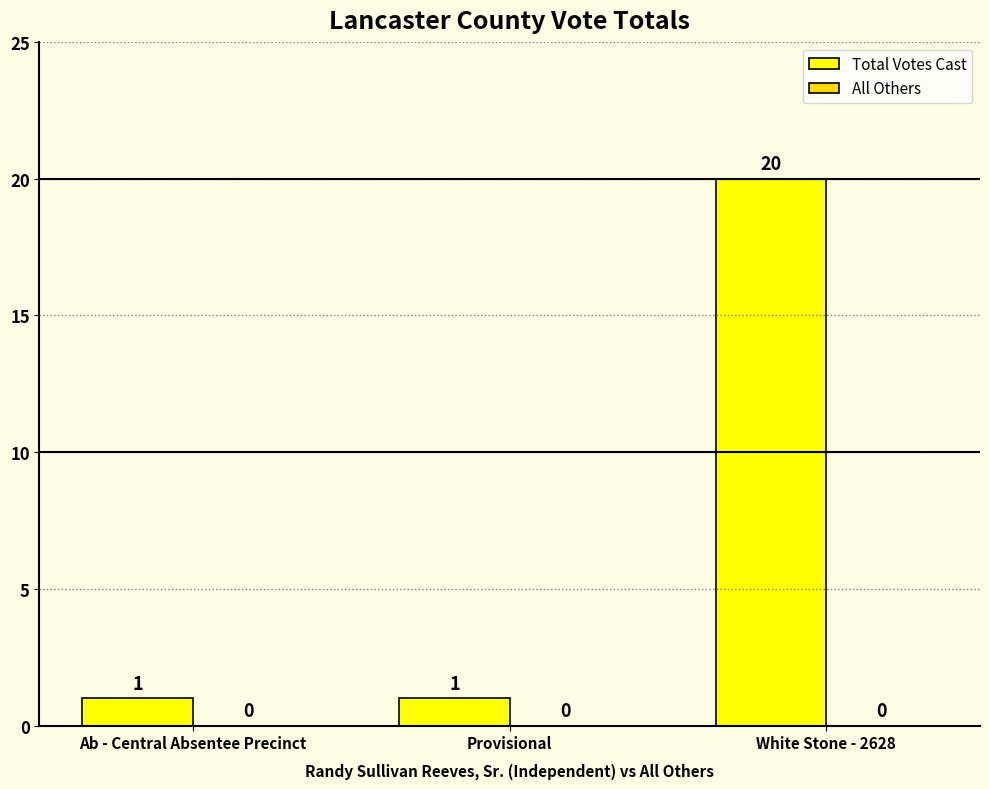

Count the number of values greater than 1.

1